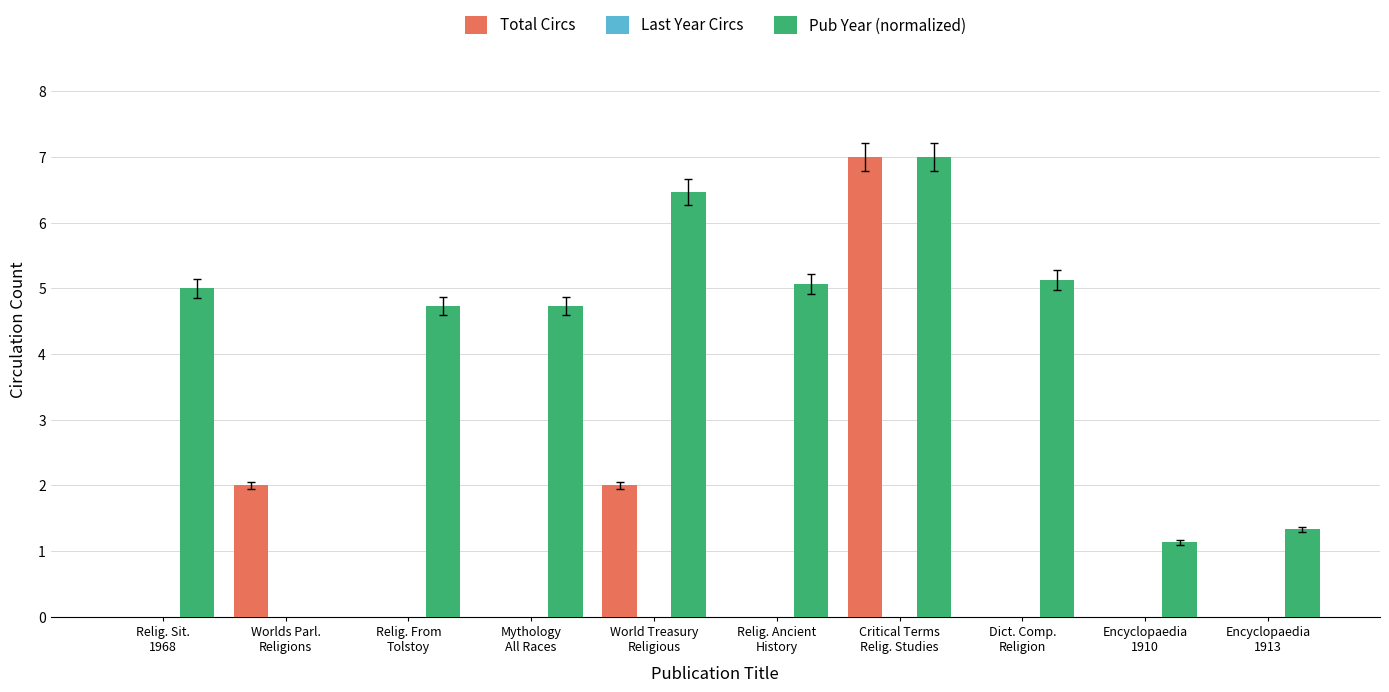

What is the sum of all Pub Year (normalized) values?

40.6